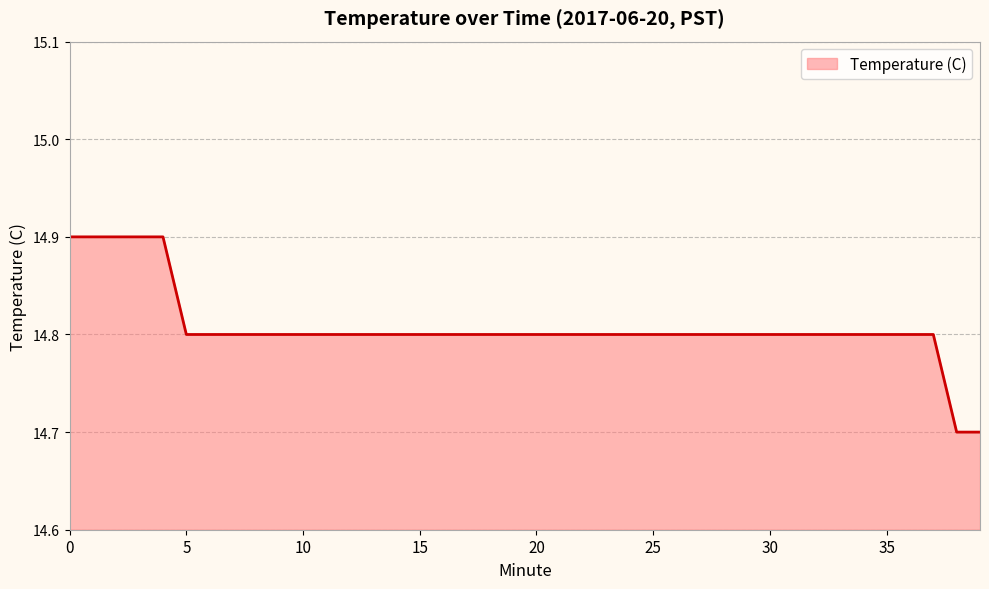

What is the smallest value displayed?

14.7